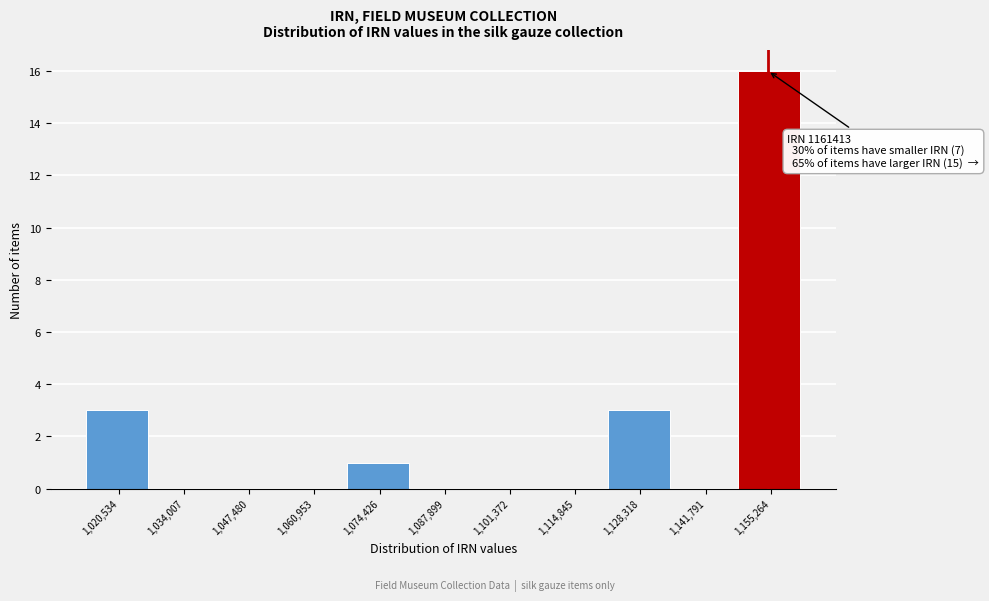

Reading left to right, what are all the values shown in this chart?

1,020,534=3	1,034,007=0	1,047,480=0	1,060,953=0	1,074,426=1	1,087,899=0	1,101,372=0	1,114,845=0	1,128,318=3	1,141,791=0	1,155,264=16